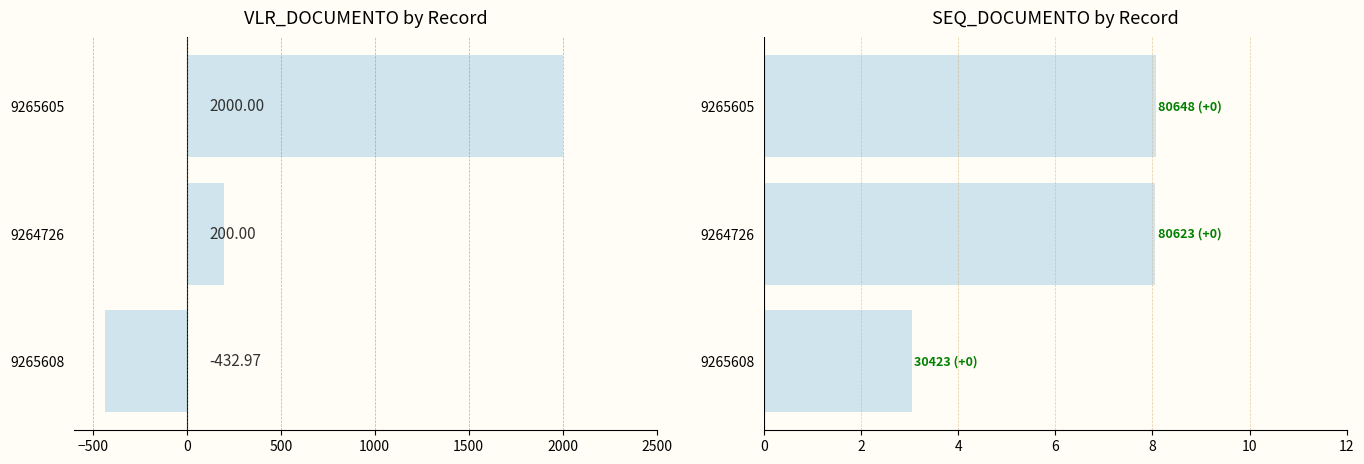

What position from the right is 9264726?

2